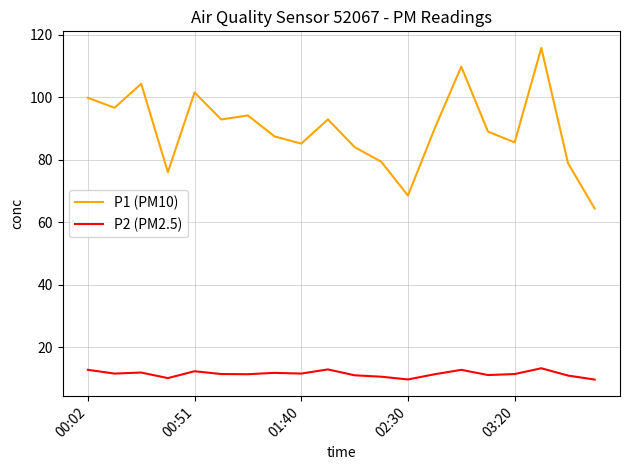

How many interior local peaks does the P1 (PM10) series have?

6